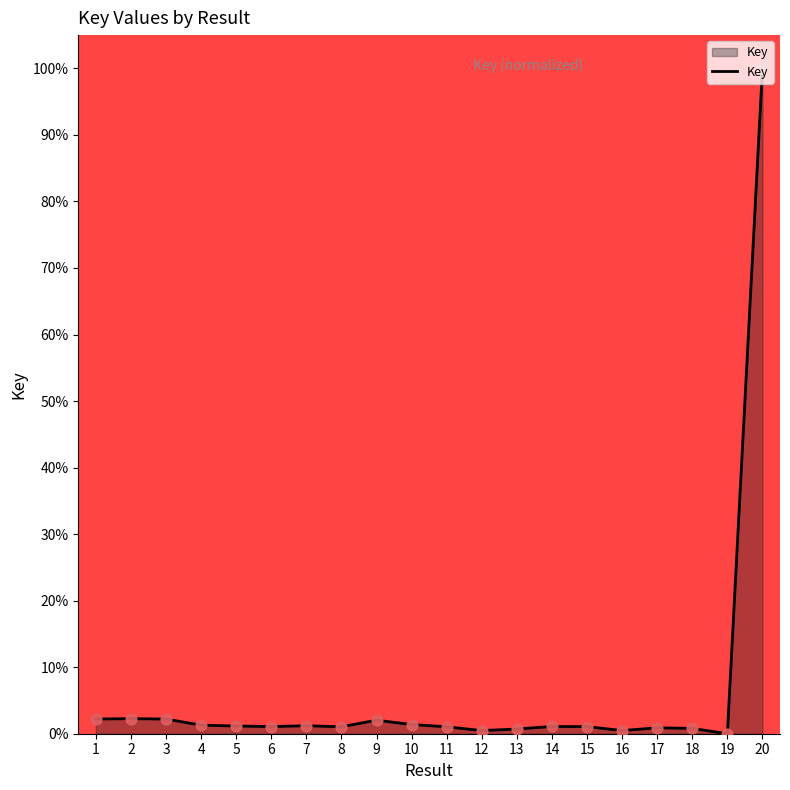

What is the change in value from 3 to 12?

-1.7